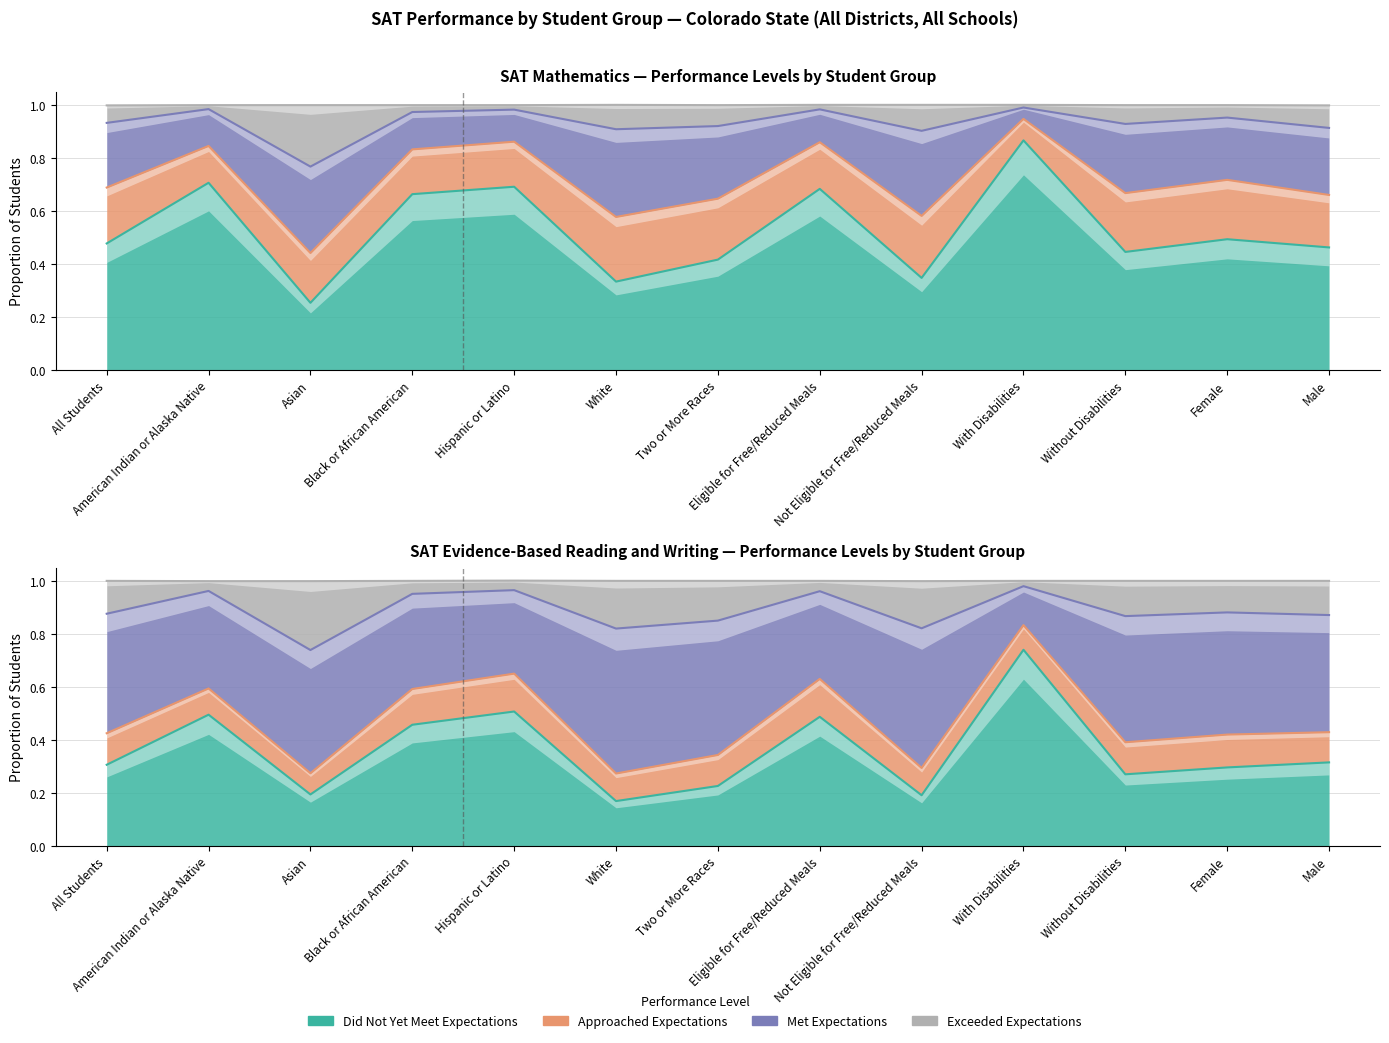

How many interior local valleys does the Exceeded Expectations series have?

4